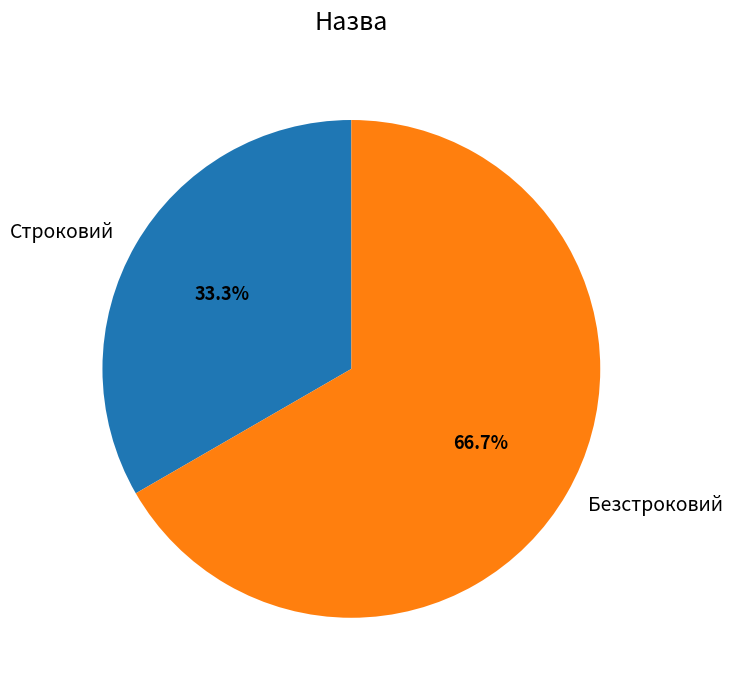

What percentage is NOT represented by Безстроковий?

33.3%